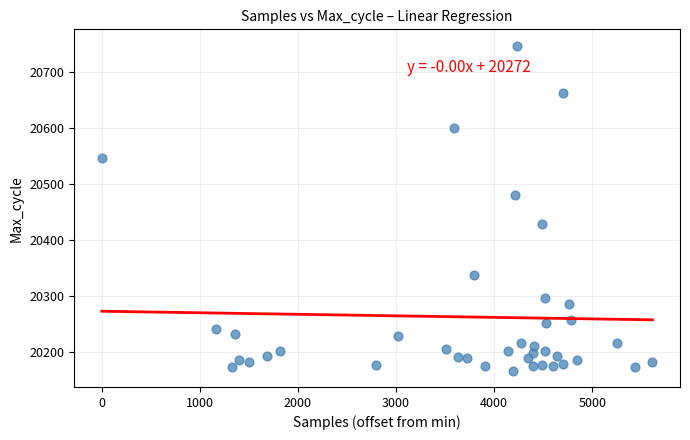

What is the range of Y values (max minus min)?

582